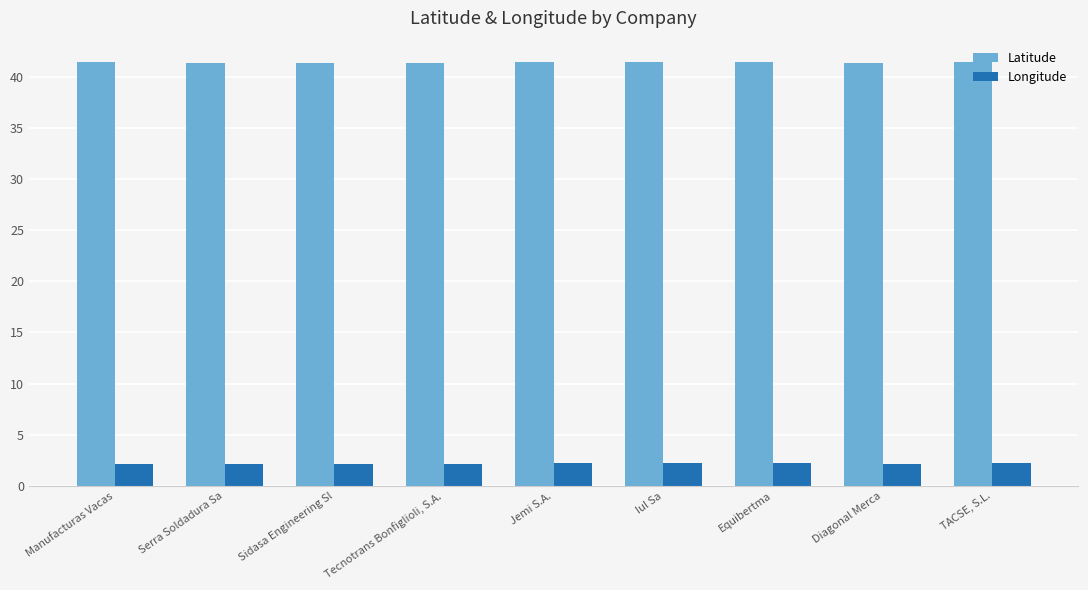

What position from the left is Diagonal Merca?

8